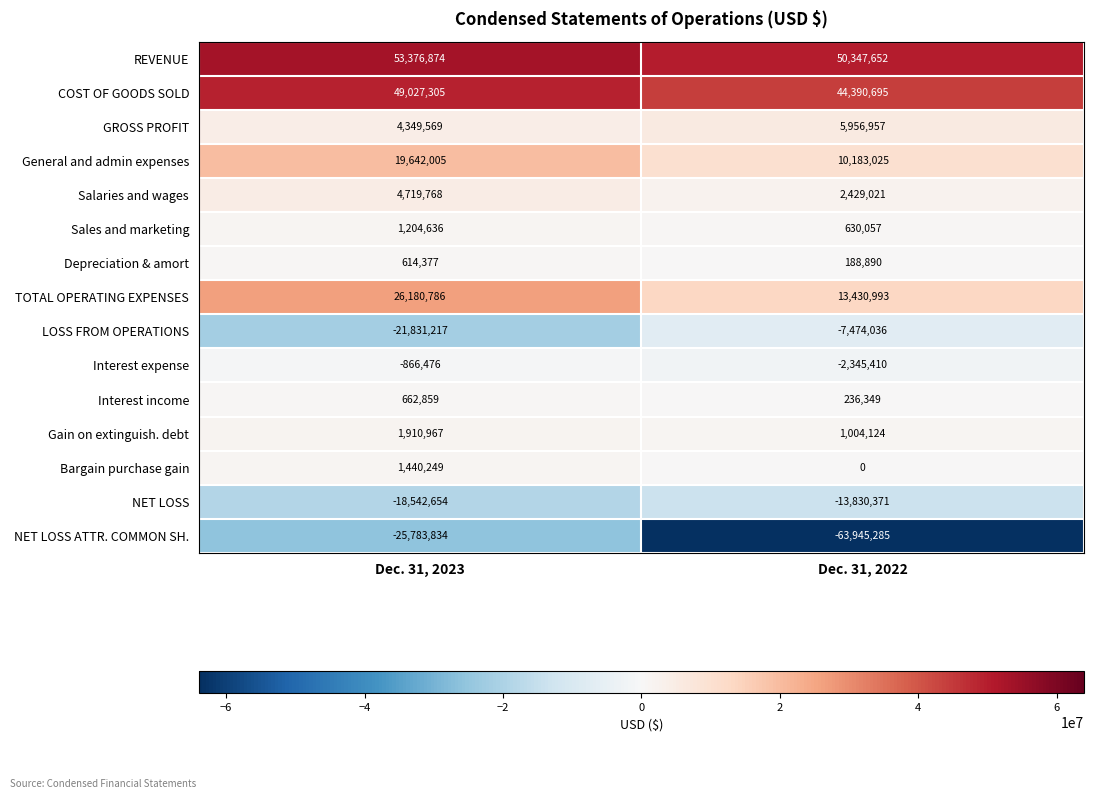

Which label corresponds to the largest value in the chart?

Dec. 31, 2023